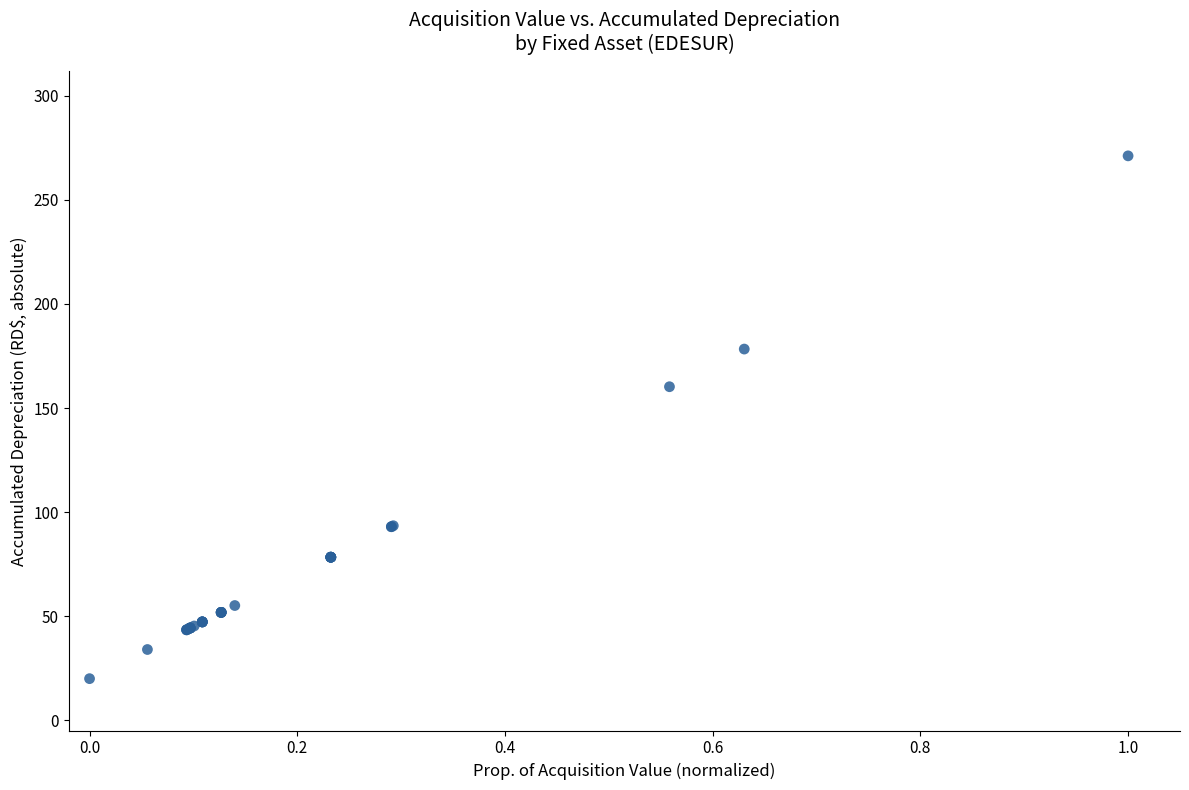

What Y value in the scatter plot is closest to 145?

160.2